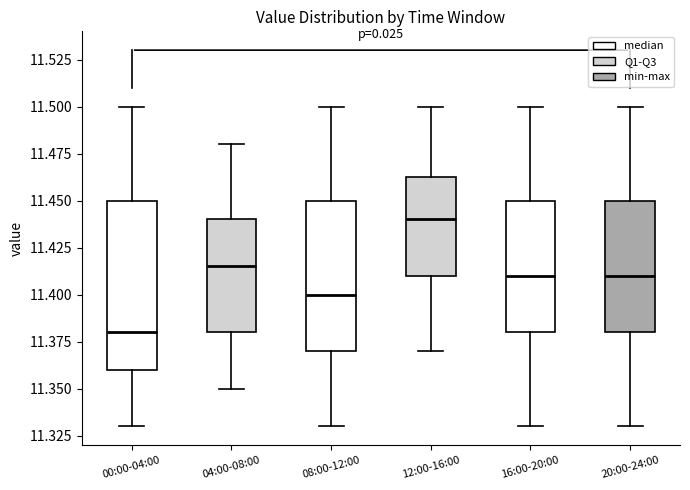

Where does the lower whisker of the box for 12:00-16:00 end on the y-axis? The values are not printed on the chart, so give them approximately, as read against the axis.

11.370